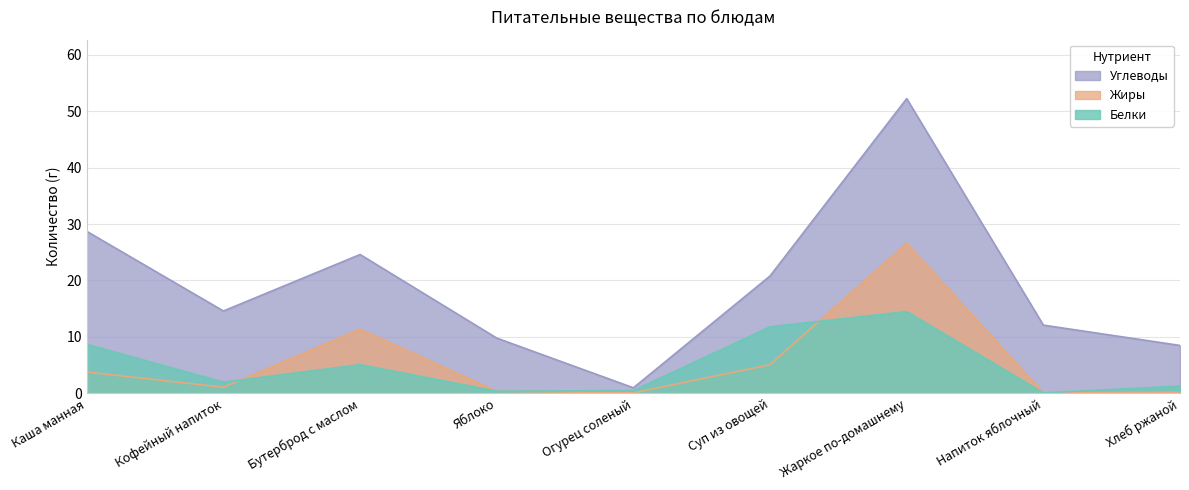

What are all the series names shown in the legend?

Углеводы, Жиры, Белки